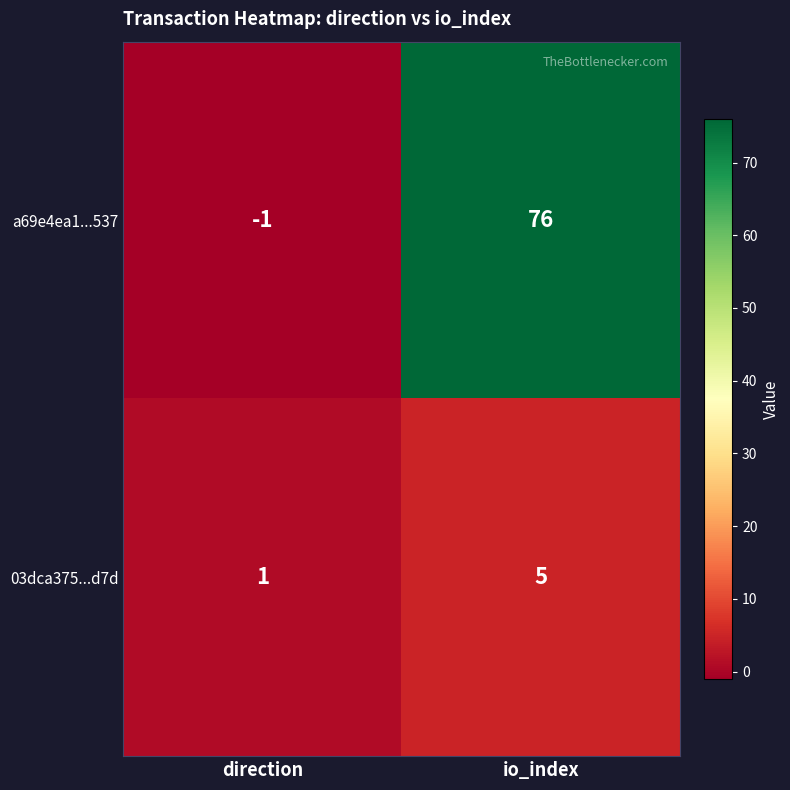

At which label is 03dca375...d7d closest to 3?

direction